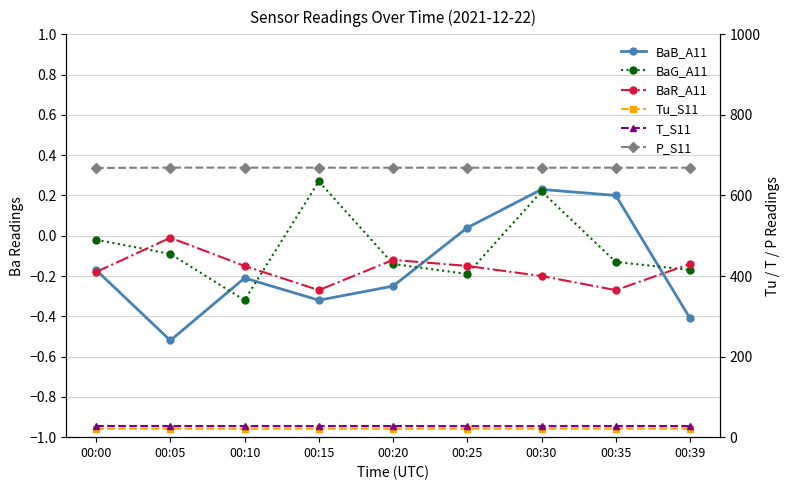

The Tu_S11 series shows 30.7 at 00:39. True or false?

False